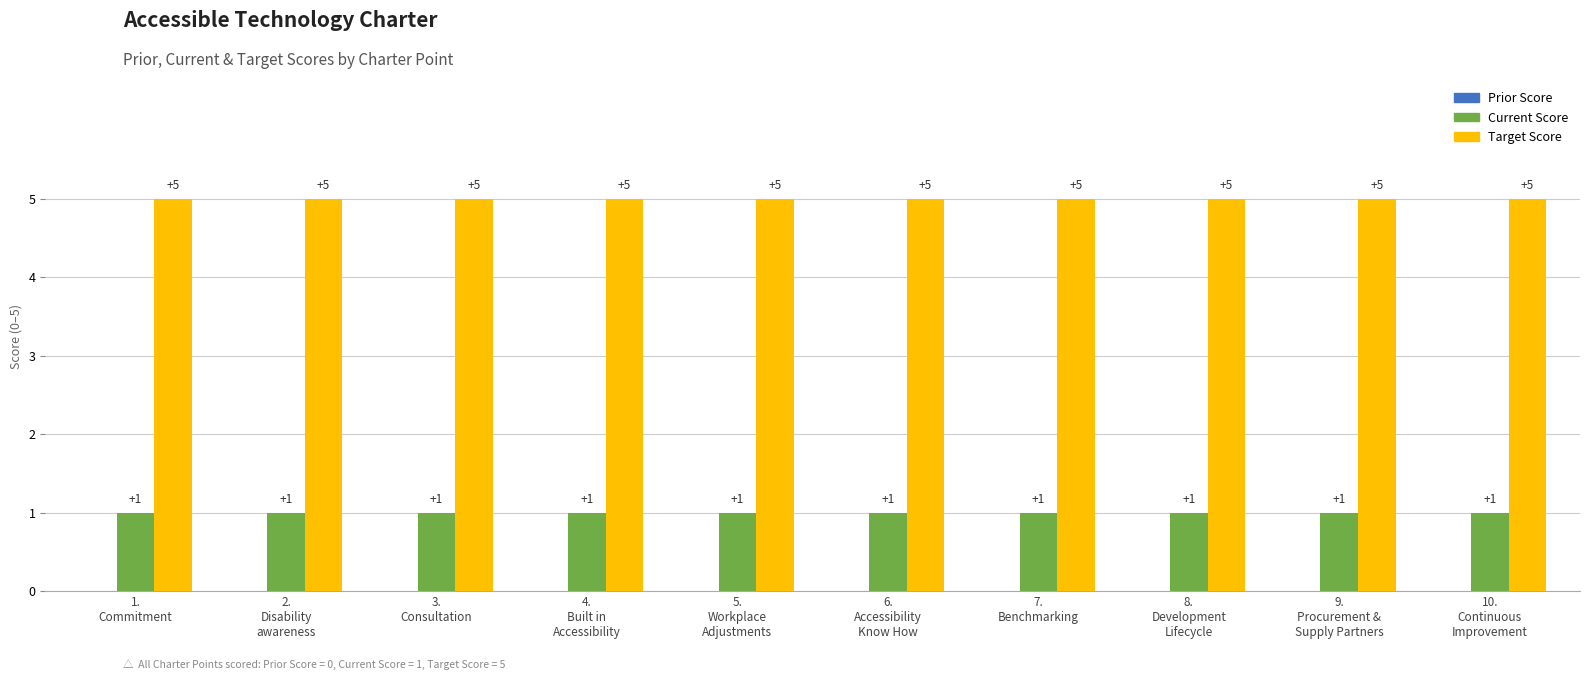

List the series in order of their overall mean, lowest first.

Current Score, Target Score